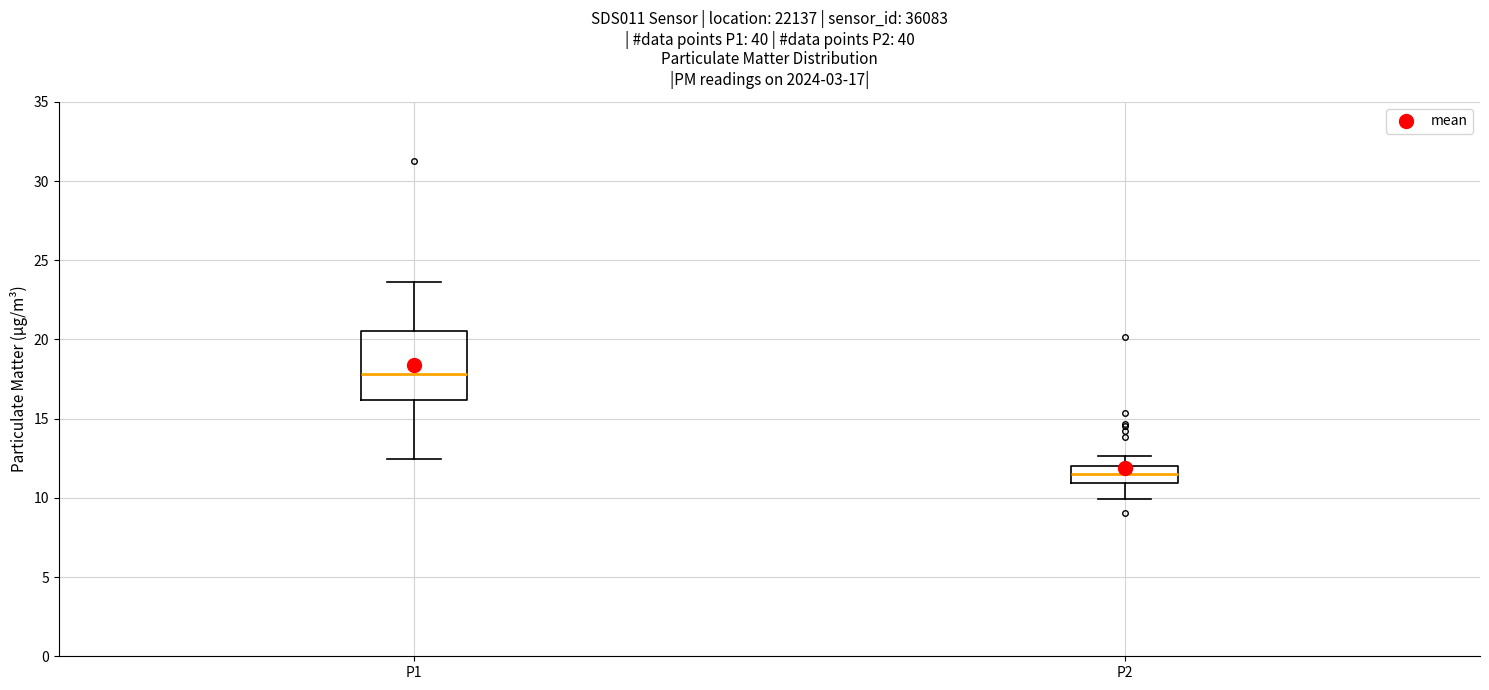

Which box has the lowest median line?

P2